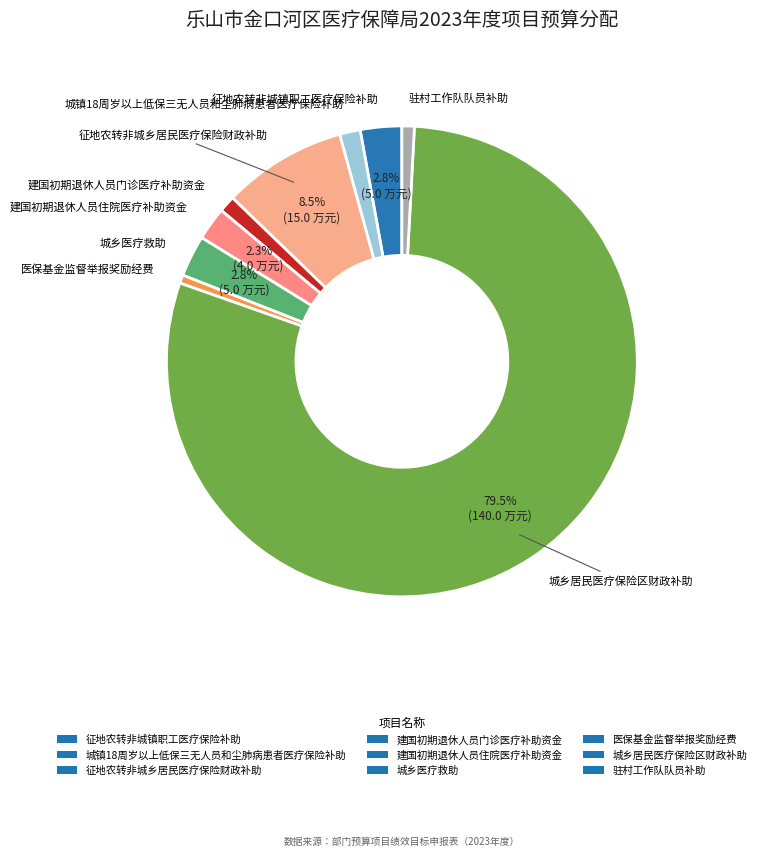

Which has a higher value, 城乡医疗救助 or 医保基金监督举报奖励经费?

城乡医疗救助